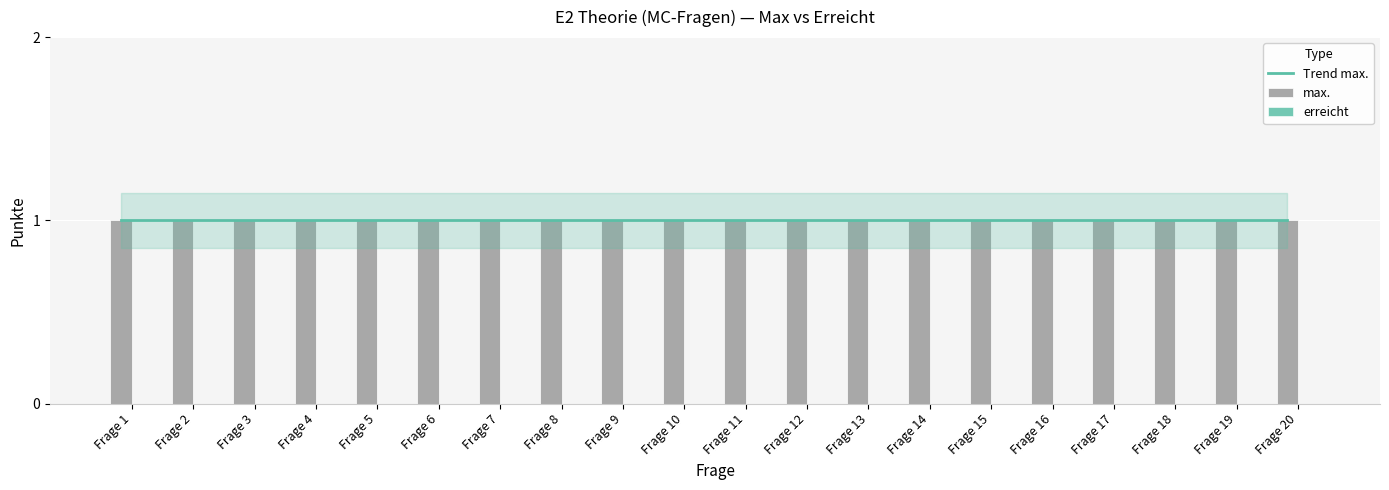

Reading right to left, what are all the values shown in this chart?

Trend max.: 1	1	1	1	1	1	1	1	1	1	1	1	1	1	1	1	1	1	1	1
max.: 1	1	1	1	1	1	1	1	1	1	1	1	1	1	1	1	1	1	1	1
erreicht: 0	0	0	0	0	0	0	0	0	0	0	0	0	0	0	0	0	0	0	0